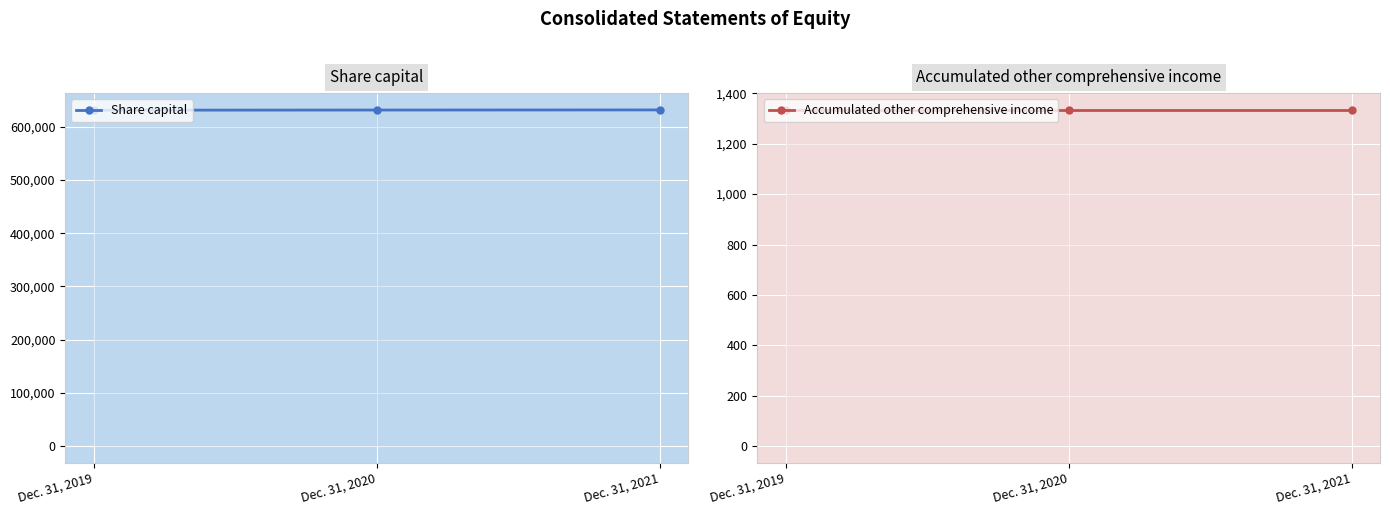

Rank the series by their average value, from highest to lowest.

Share capital, Accumulated other comprehensive income